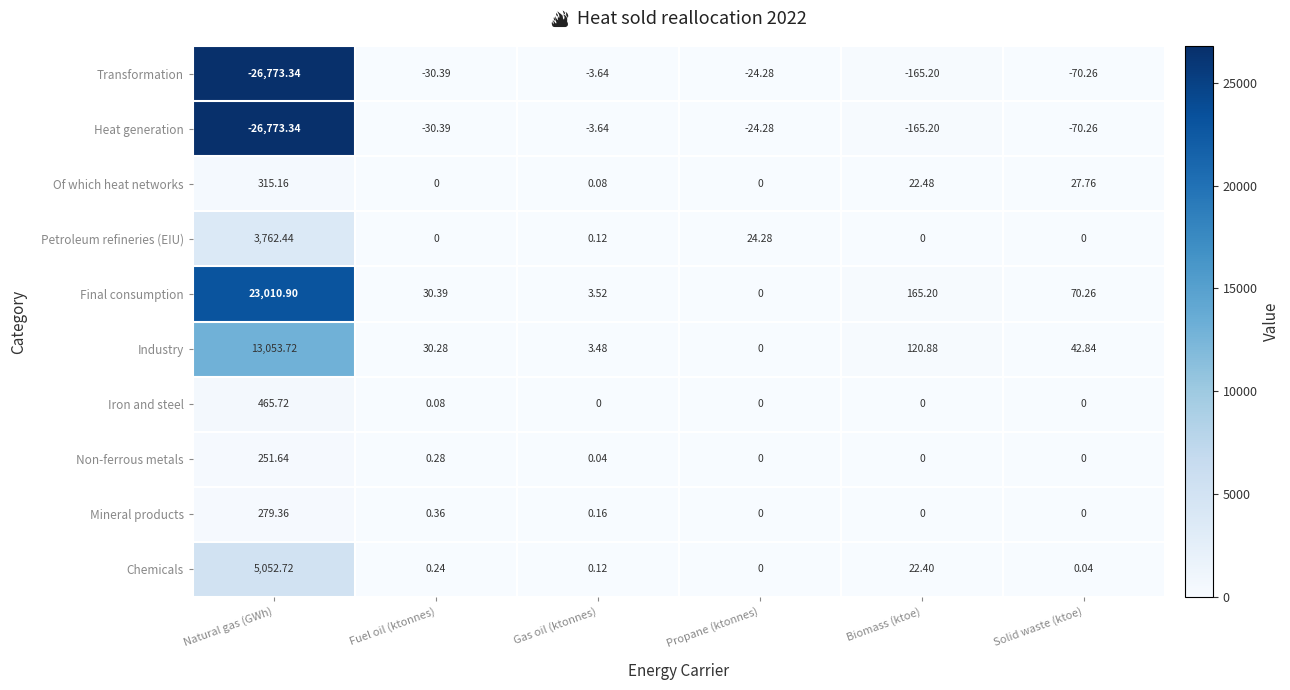

Is the value of Mineral products at Natural gas (GWh) greater than the value of Industry at Solid waste (ktoe)?

Yes